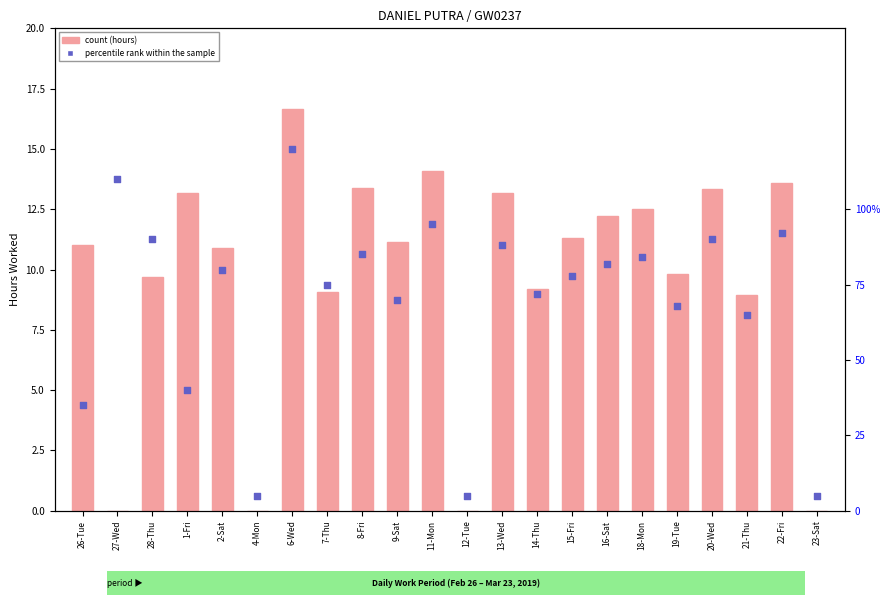

What are all the series names shown in the legend?

count, percentile rank within the sample